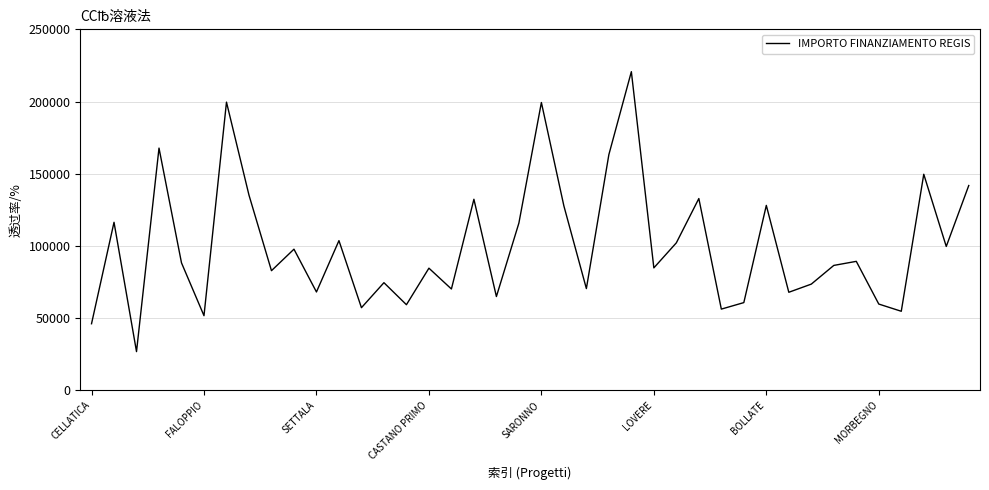

What is the difference between the maximum and minimum values?

193933.1